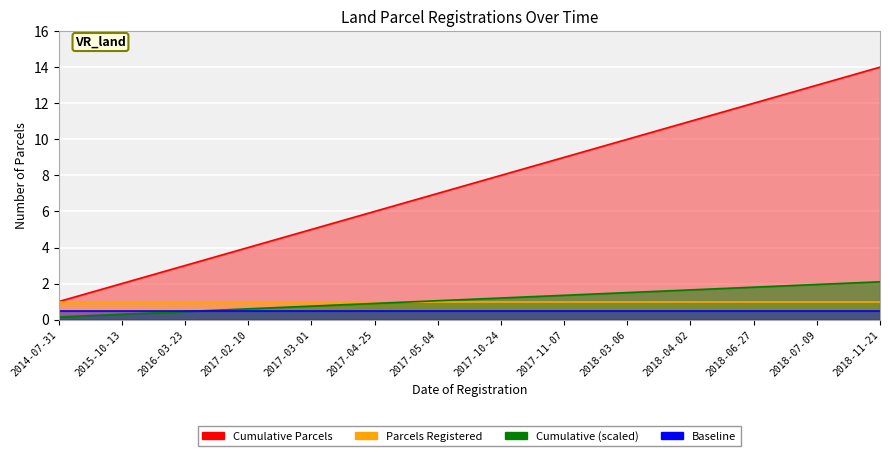

Which series has the largest total across all categories?

Cumulative Parcels